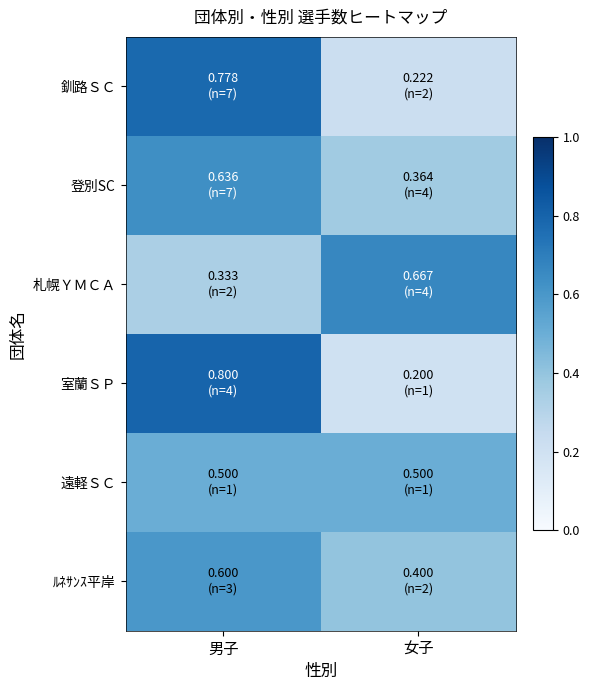

Which series has the largest total across all categories?

釧路ＳＣ